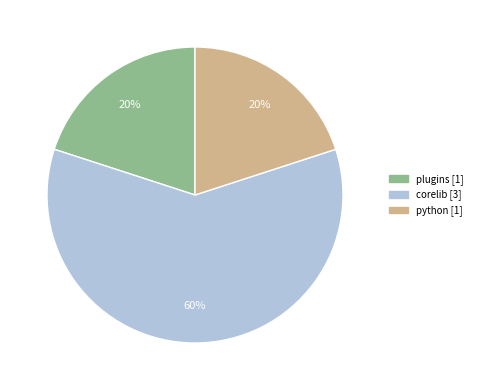

To the nearest percent, what is the combined percentage of python and plugins?

40%